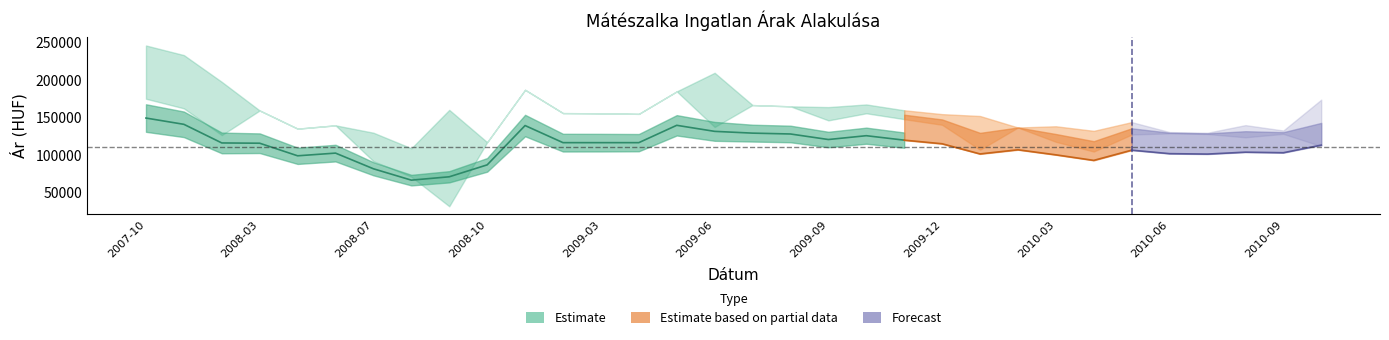

What position from the right is 2009-05?

18